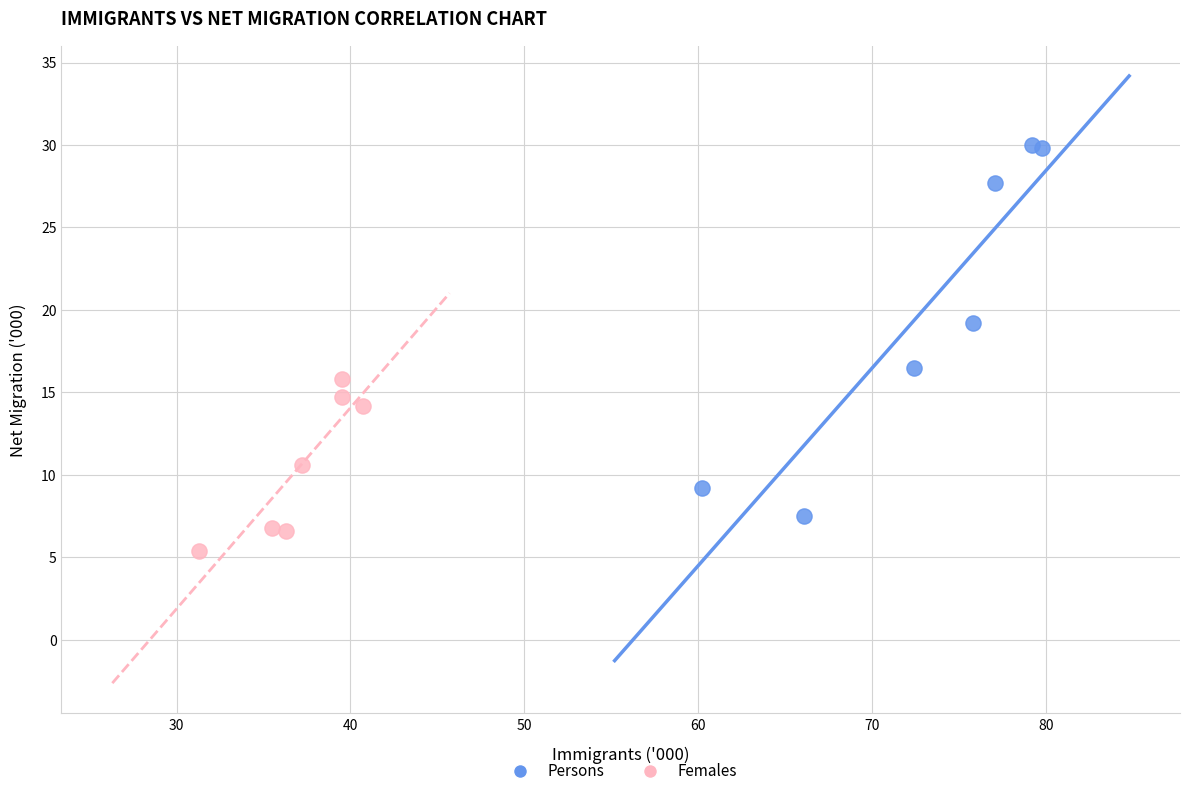

Which series contains the lowest Y value?

Females